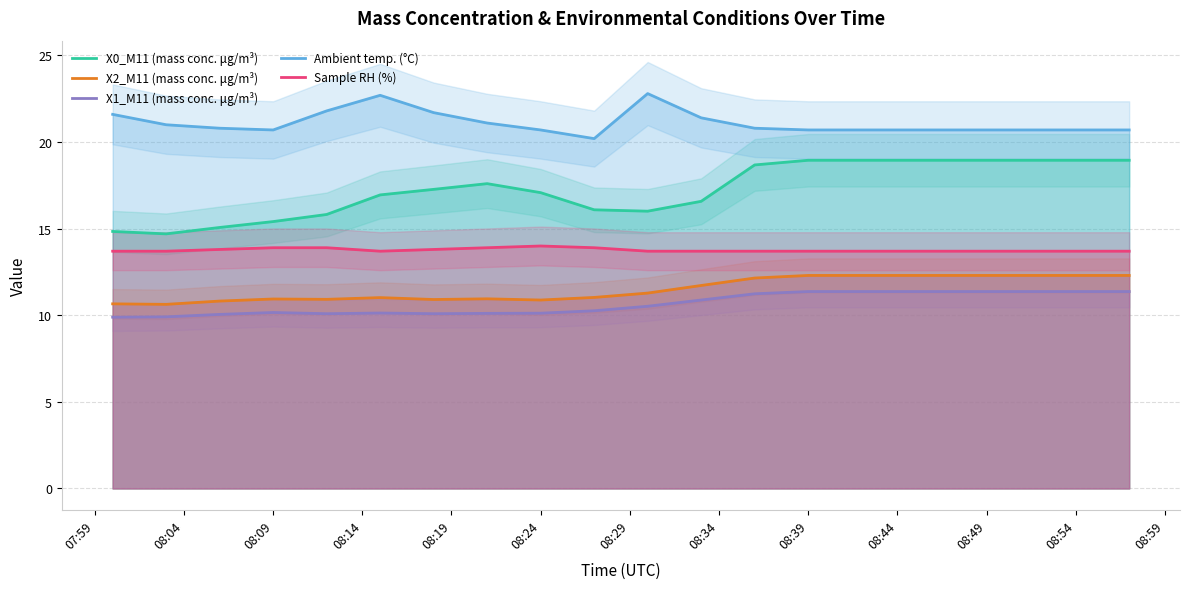

What is the value of the X1_M11 (mass conc. μg/m³) point at the 5th from the left?

10.1